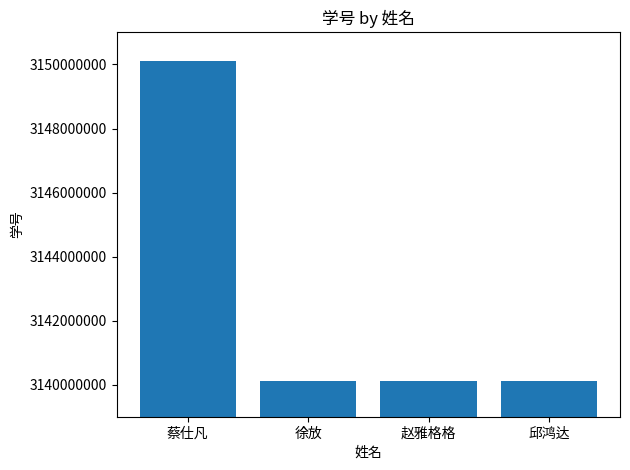

What is the ratio of the value at 蔡仕凡 to the value at 邱鸿达?

1.0